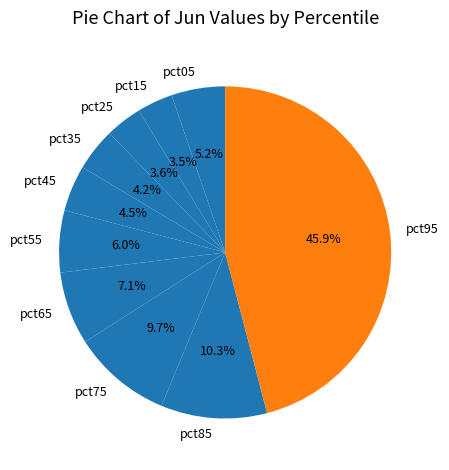

What portion of the pie excludes pct15?

96.5%